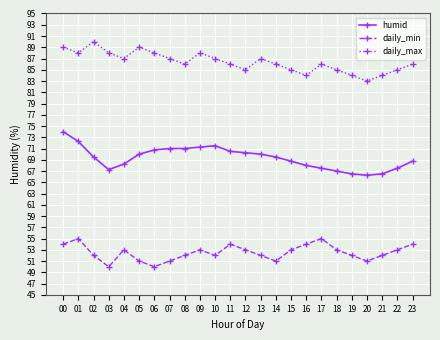

What is the value of the daily_min point at the 17th from the left?

54.0